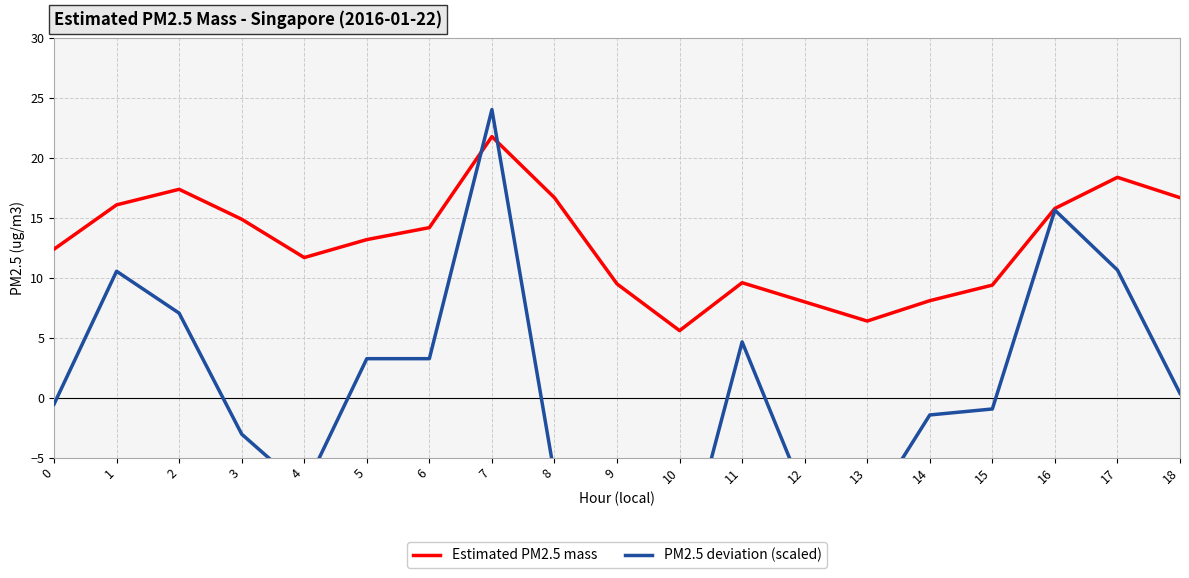

What is the value of the PM2.5 deviation (scaled) point at the 3rd from the left?

7.1